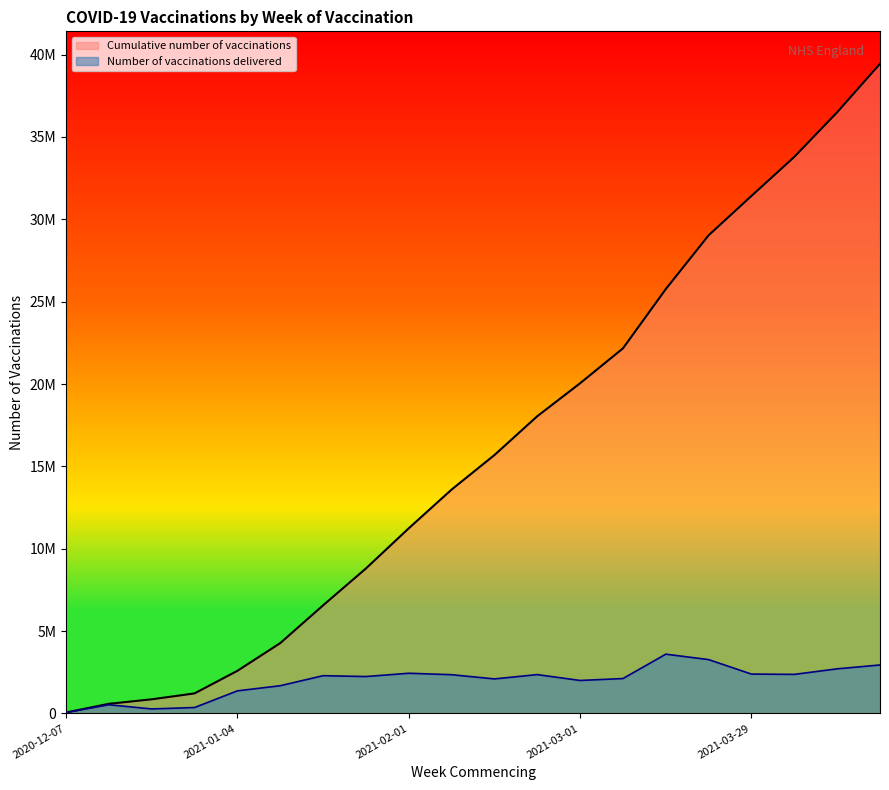

What is the average value of the Number of vaccinations delivered series?

1971919